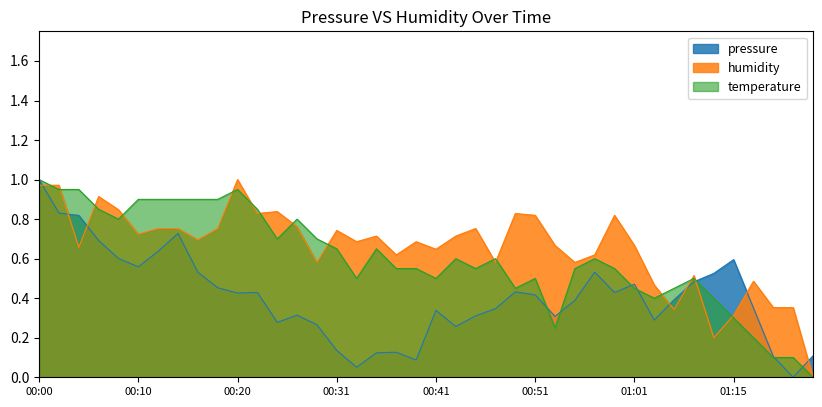

What is the difference between the highest and lowest values at 00:53?

0.4